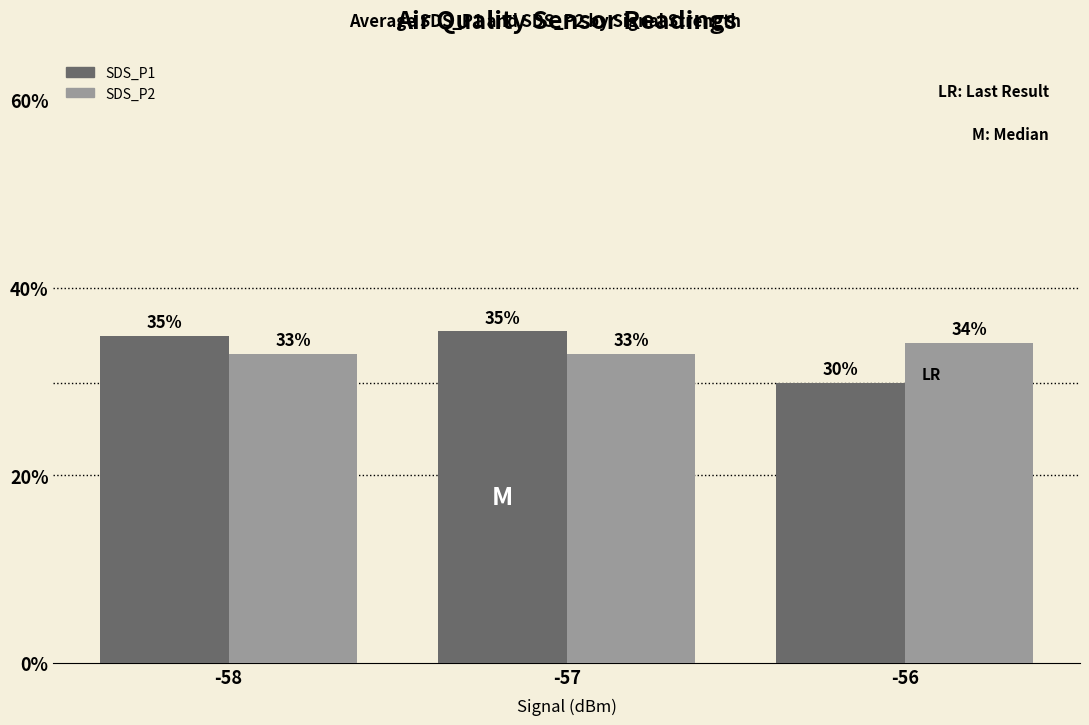

How many bars are there in total?

6